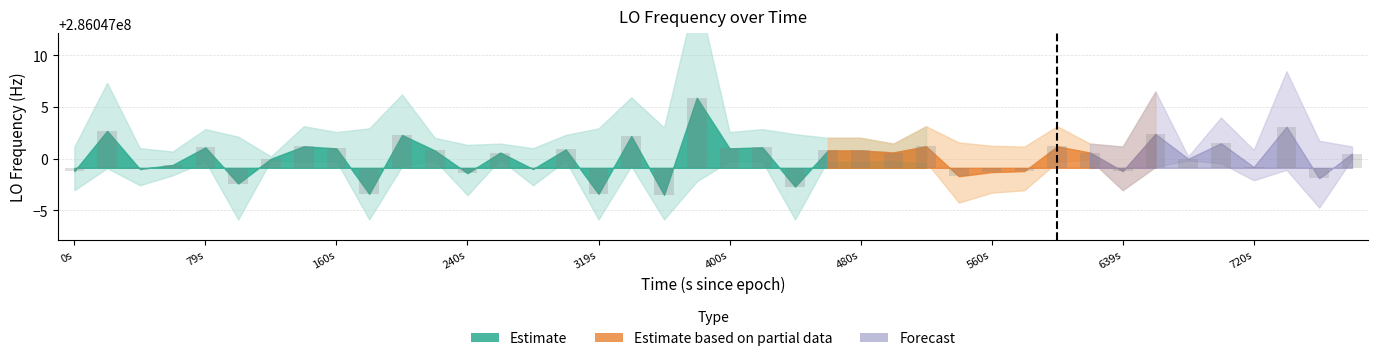

How many bars are there in total?

40